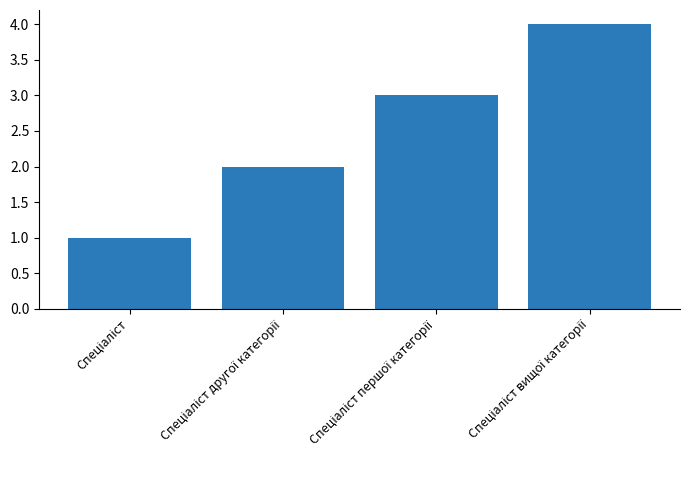

What is the greatest value displayed?

4